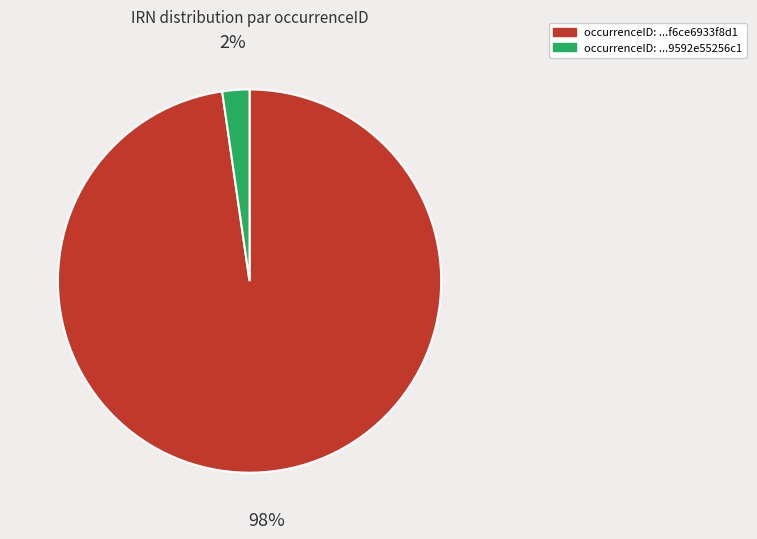

Is there a majority slice in this chart?

Yes